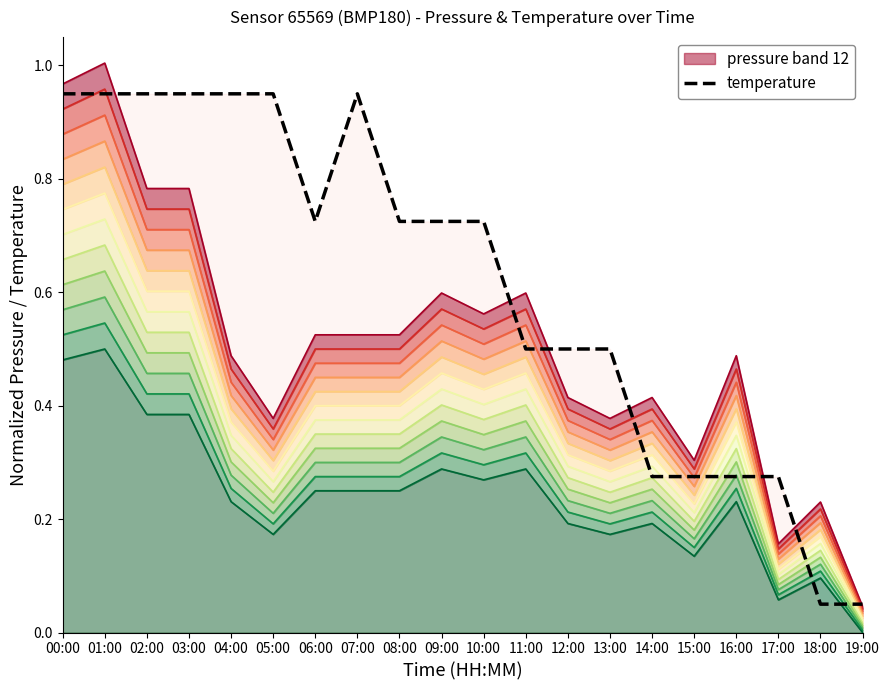

What is the value of the 1st point from the left?

0.9